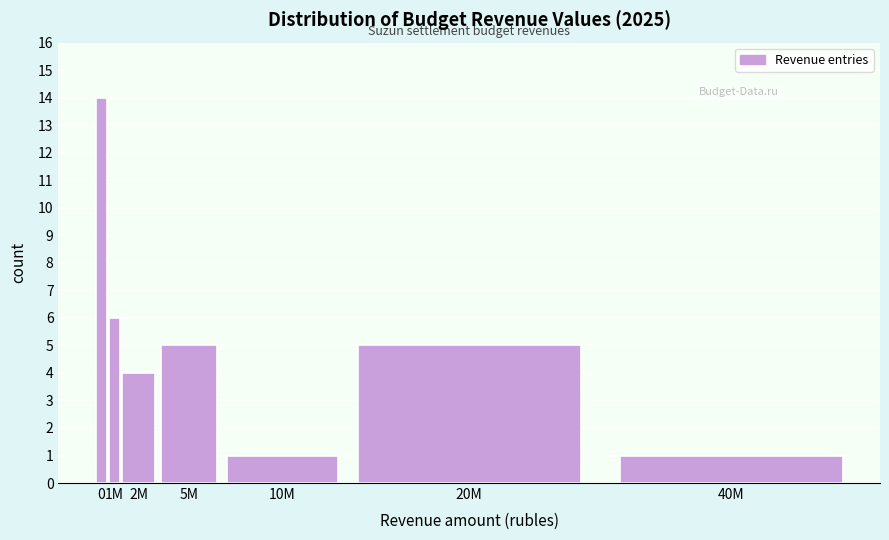

Reading left to right, what are all the values shown in this chart?

0=14	1M=6	2M=4	5M=5	10M=1	20M=5	40M=1